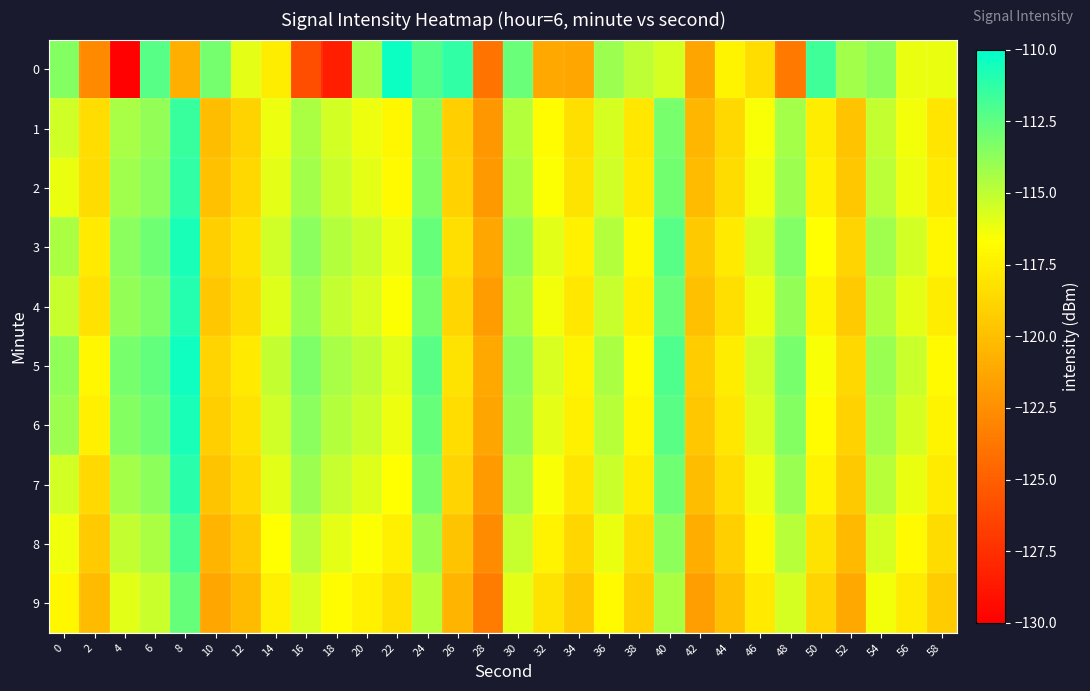

At 16, list the series in order from smallest to largest.

0, 9, 8, 1, 2, 7, 4, 3, 6, 5